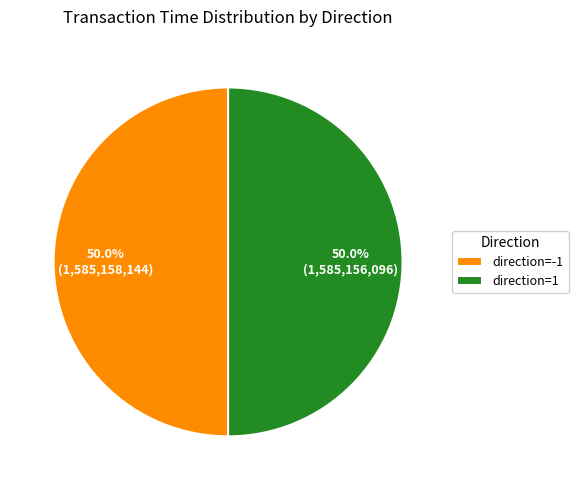

How many slices are in this pie chart?

2